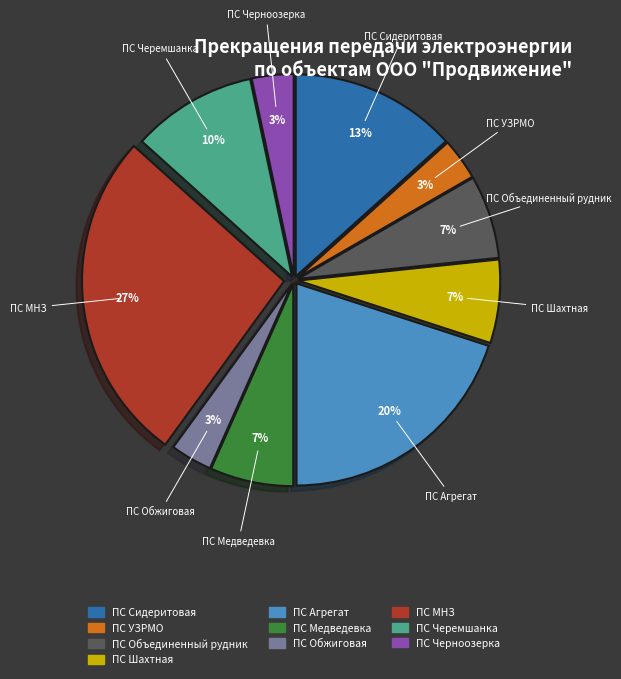

What is the largest slice in the pie chart?

ПС МНЗ